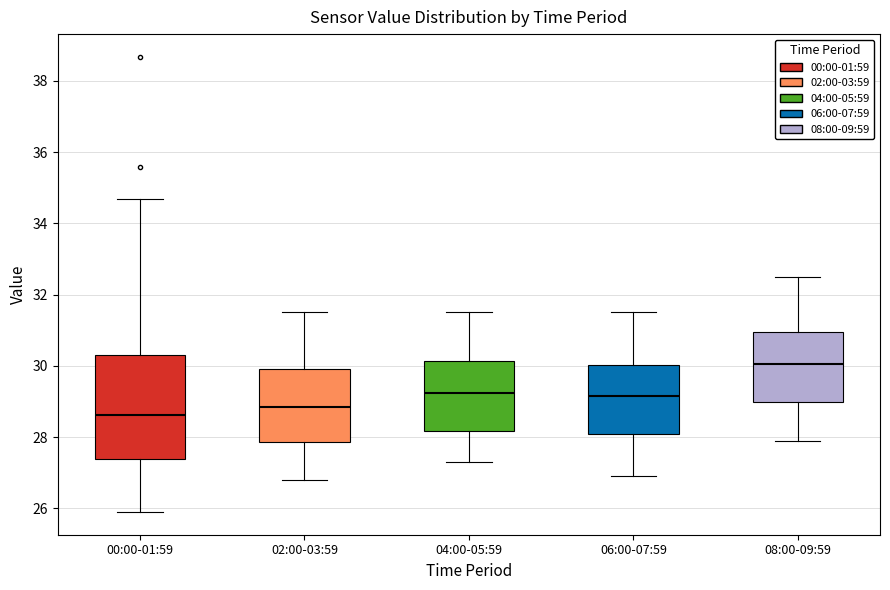

Which box has the highest median line?

08:00-09:59